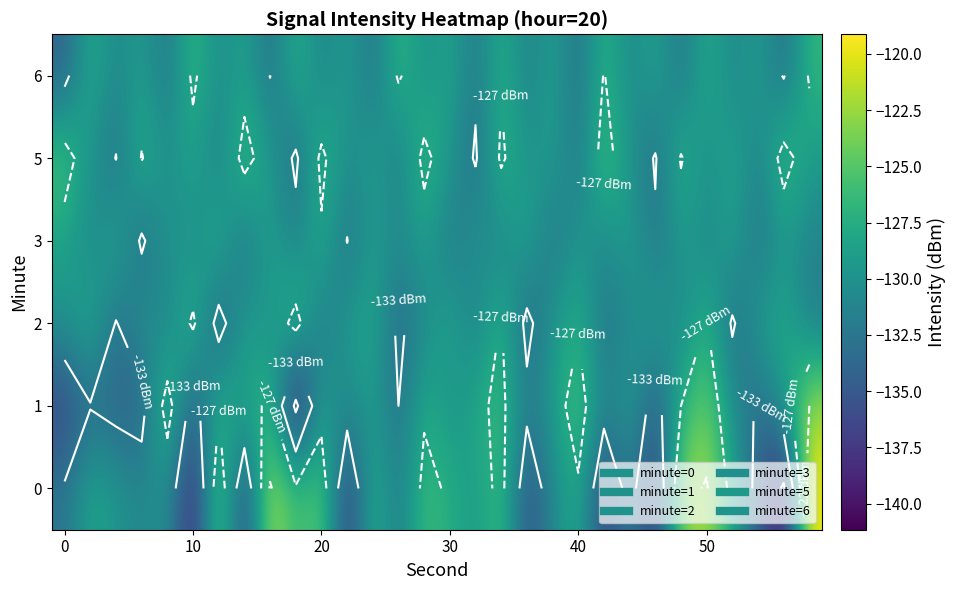

How many values in the 2 series exceed -129?

11